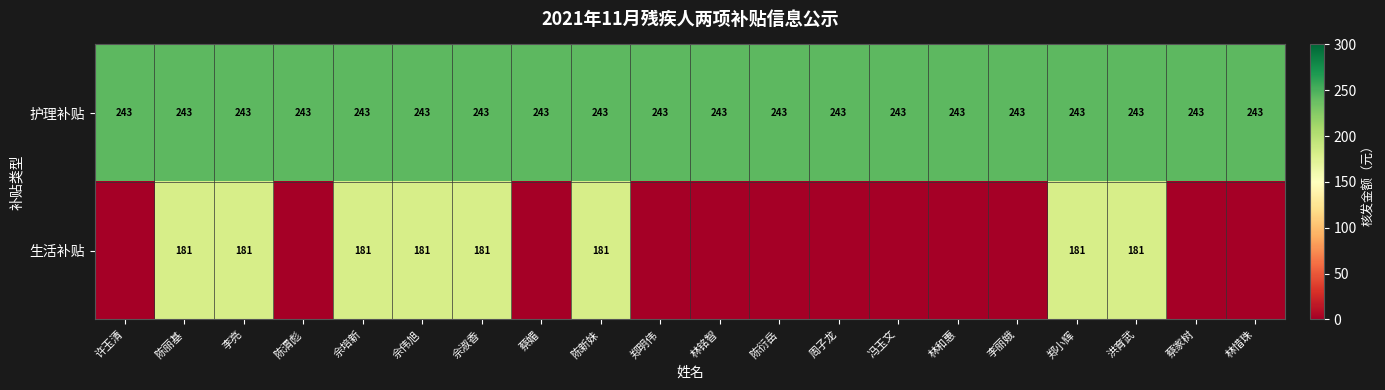

What is the lowest value of the 护理补贴 series?

243